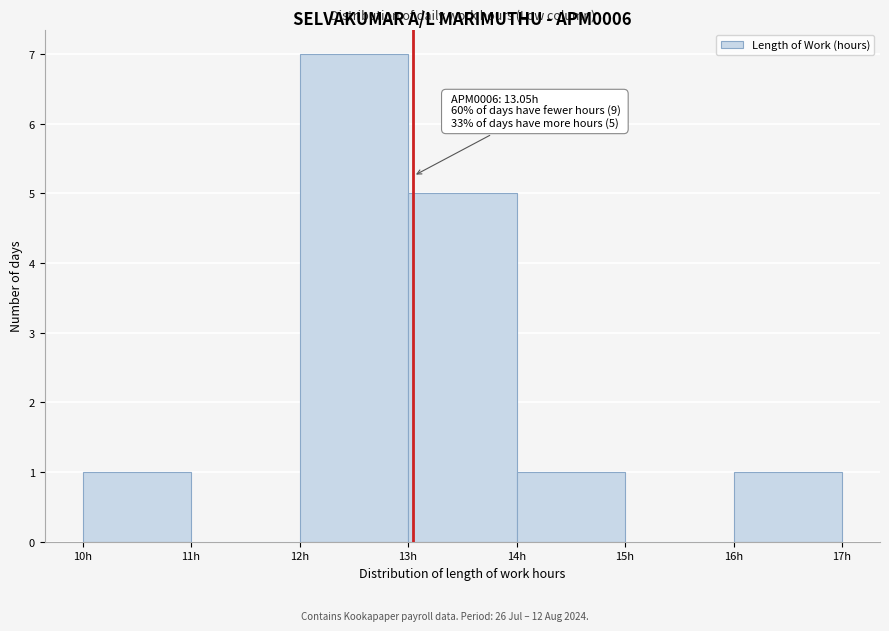

Over which range of the x-axis is the bar tallest?

12 to 13